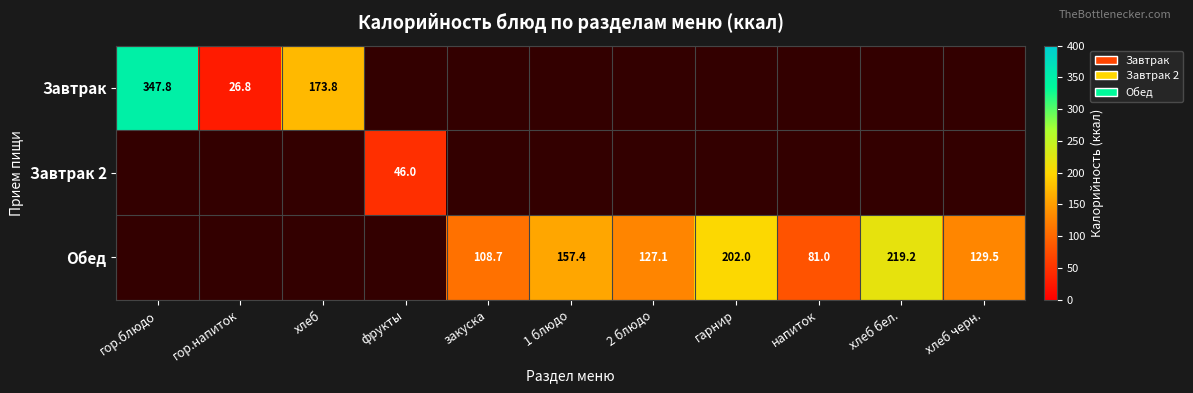

Which has a higher value, хлеб черн. or хлеб бел.?

хлеб бел.